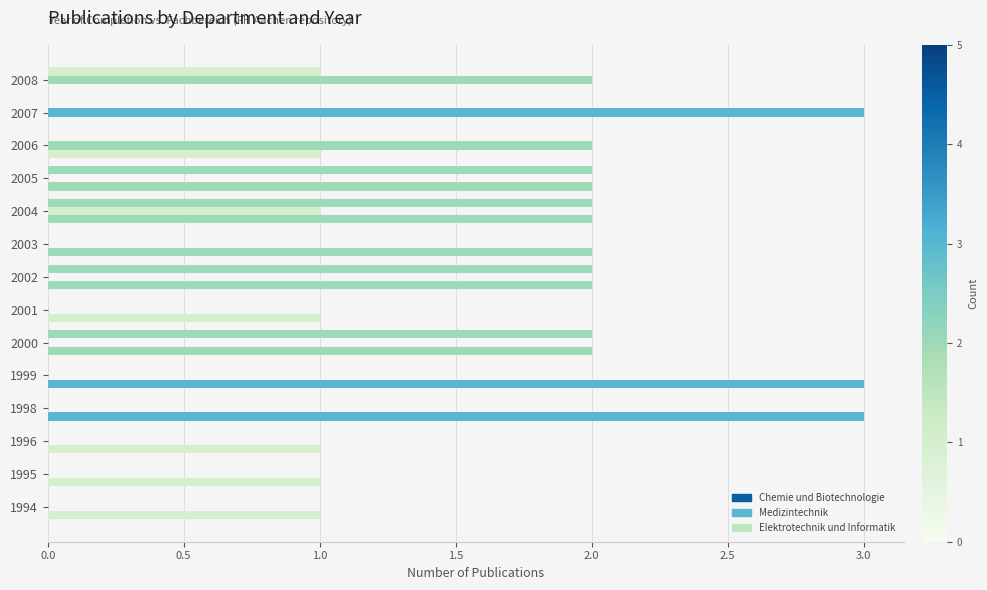

Count the number of categories in the chart.

14